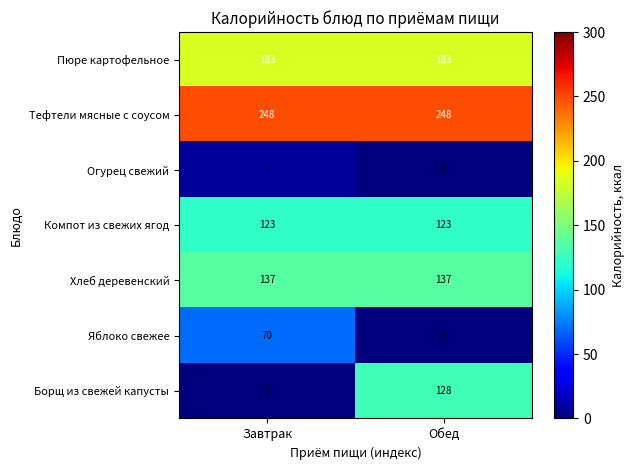

Reading right to left, what are all the values shown in this chart?

Пюре картофельное: 183	183
Тефтели мясные с соусом: 248	248
Огурец свежий: 0	7
Компот из свежих ягод: 123	123
Хлеб деревенский: 137	137
Яблоко свежее: 0	70
Борщ из свежей капусты: 128	0